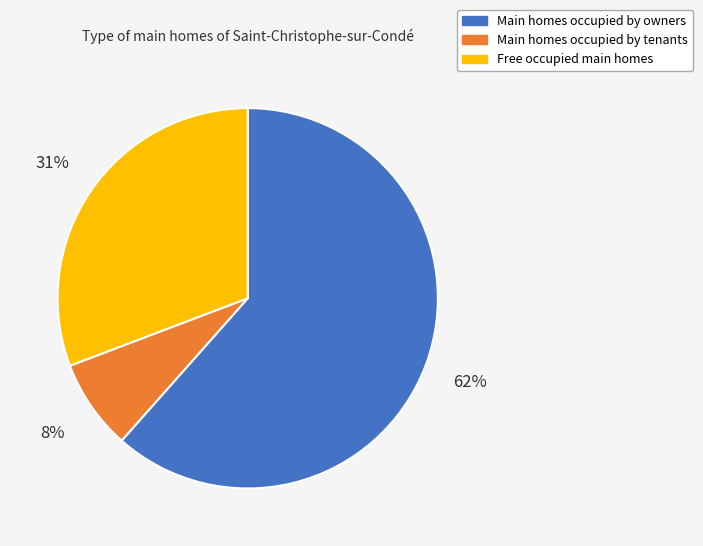

To the nearest percent, what is the average slice percentage?

33%